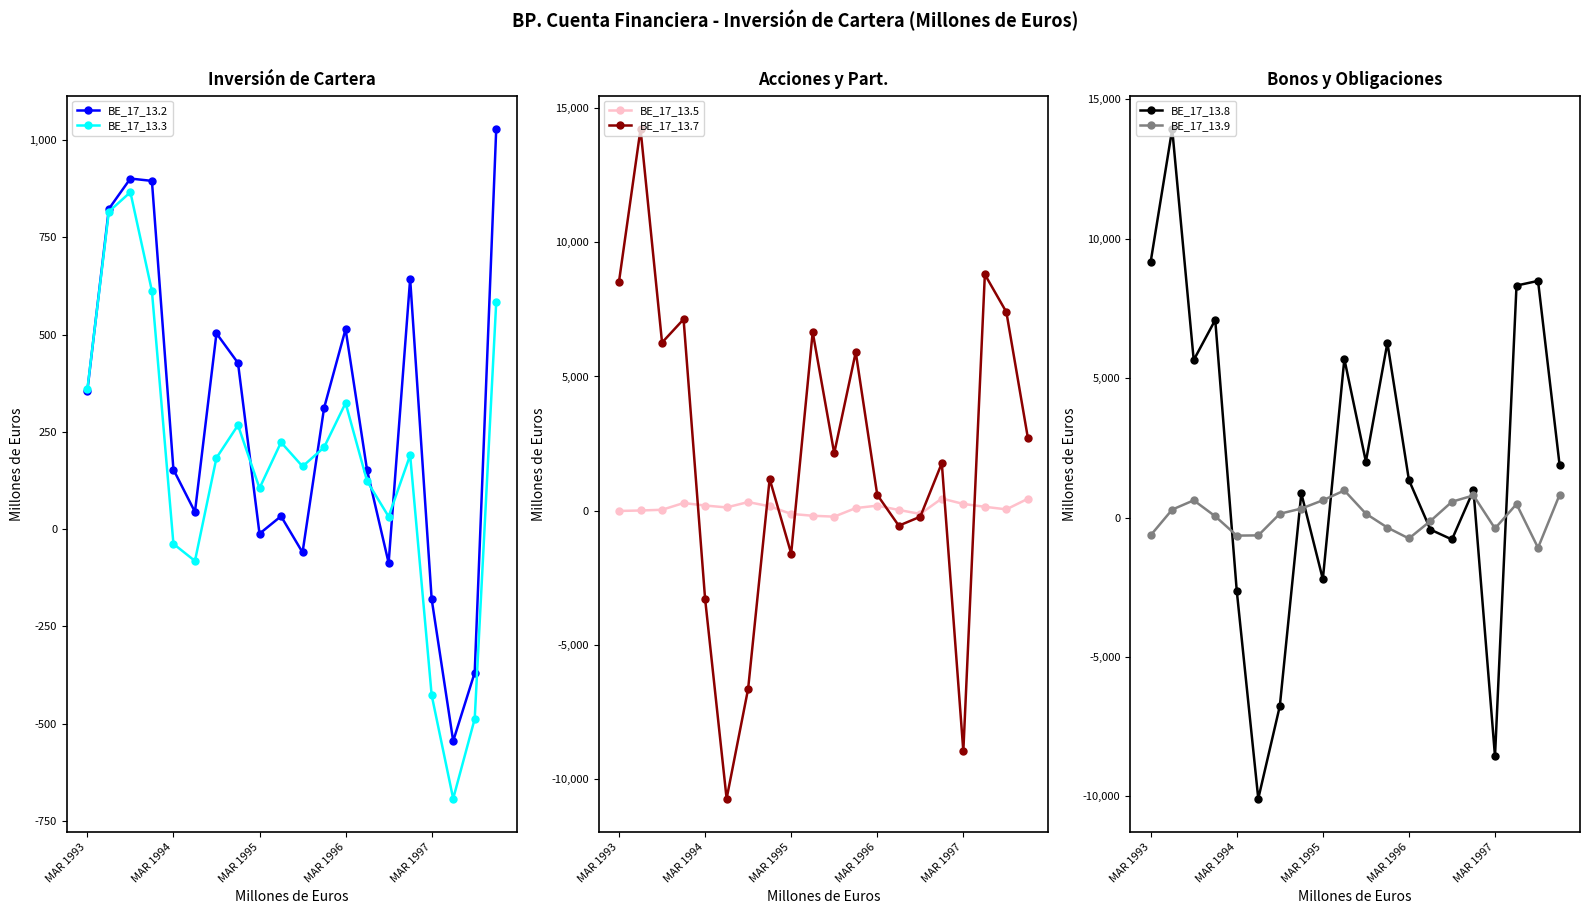

How many lines are shown in the chart?

6